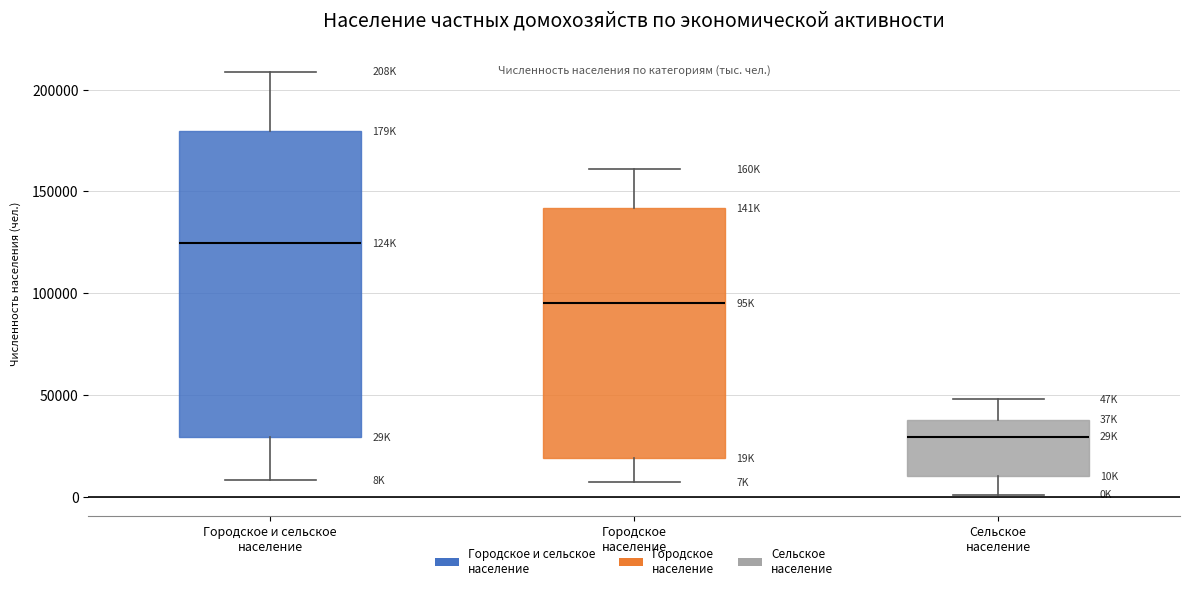

Reading left to right, read every box against the y-axis: the position of its median line, the range the box covers, and the ends of its whiskers. The values are not printed on the chart, so give them approximately, as read against the axis.

Городское и сельское население: median 125000, box 30000 to 180000, whiskers 10000 to 210000
Городское население: median 95000, box 20000 to 140000, whiskers 5000 to 160000
Сельское население: median 30000, box 10000 to 40000, whiskers 0 to 50000